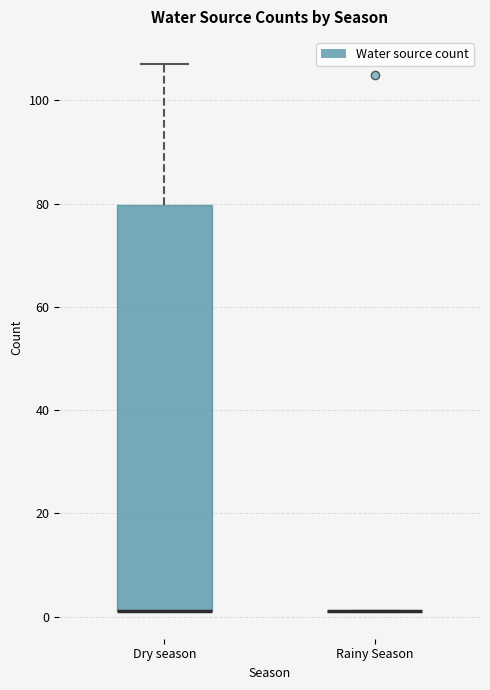

Reading left to right, transcribe this box plot: for each box, give where its median line is, the range the box spans, and where its two whiskers end, as read against the y-axis. The values are not printed on the chart, so give them approximately, as read against the axis.

Dry season: median 2 (drawn on the box's lower edge), box 2 to 80, whiskers 2 to 108
Rainy Season: box collapsed to a line at 2, whiskers 2 to 2